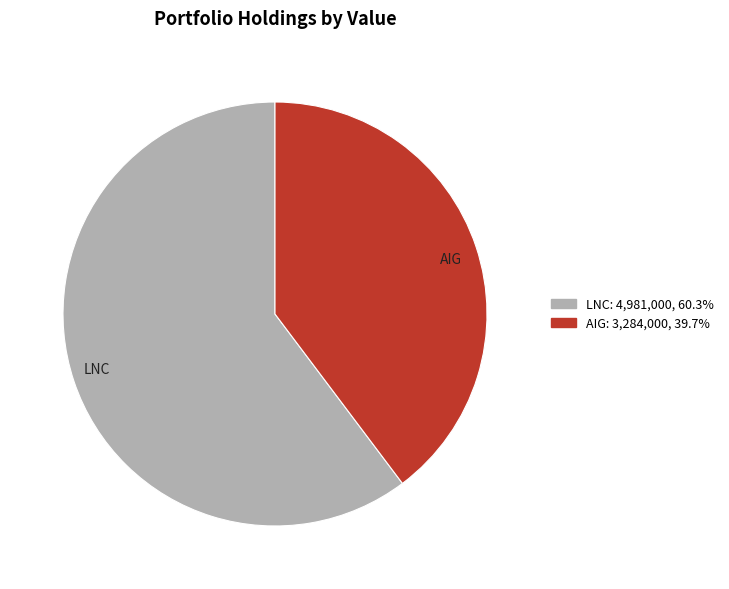

Which has a higher value, LNC or AIG?

LNC